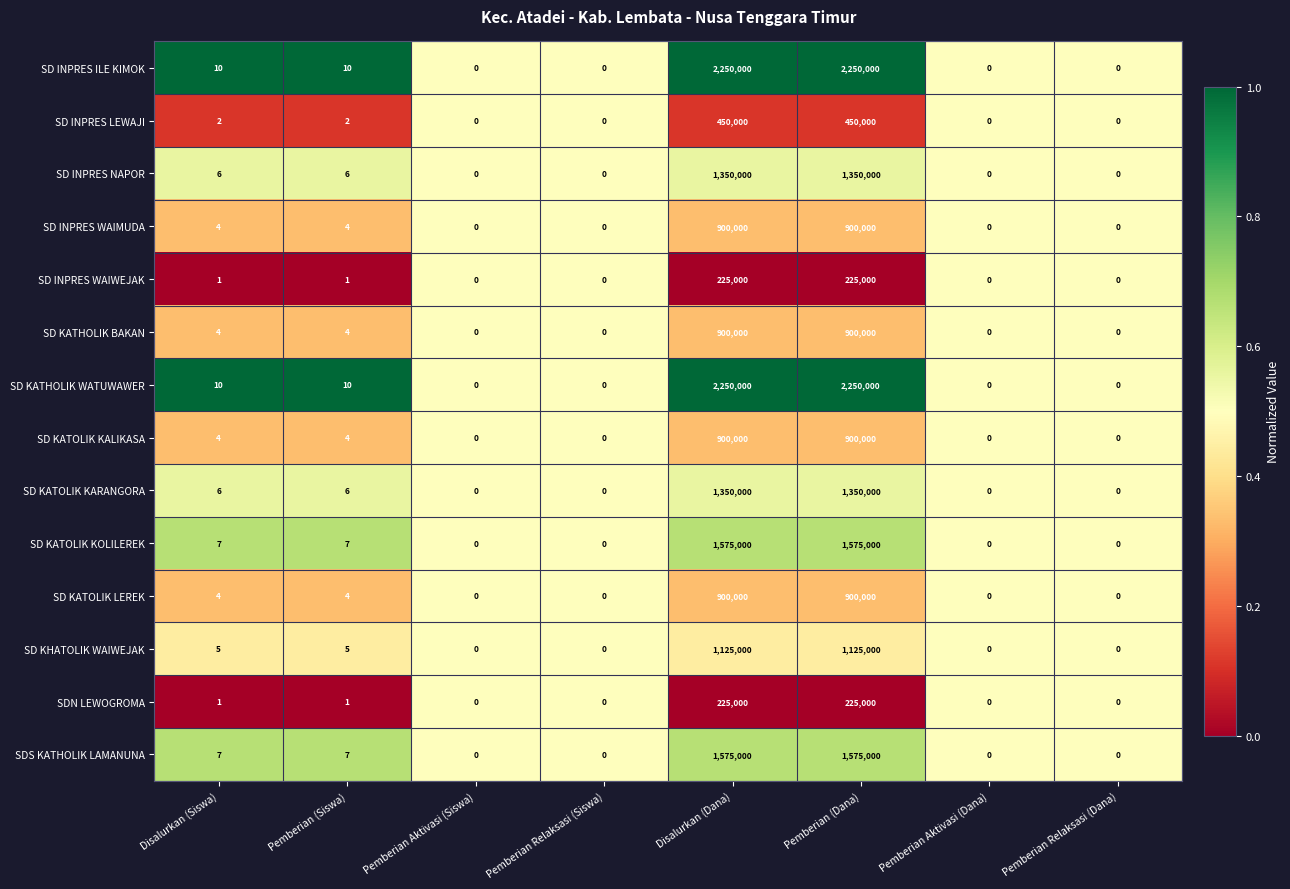

The SD KATOLIK LEREK series shows 900000 at Disalurkan (Dana). True or false?

True